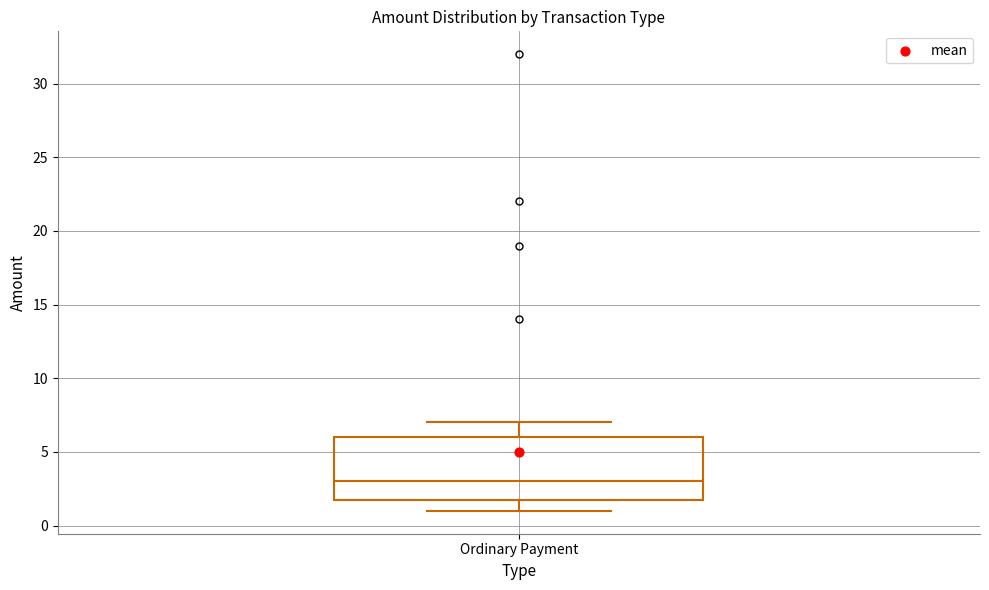

Transcribe this box plot: give where the median line is, the range the box spans, and where the two whiskers end, as read against the y-axis. The values are not printed on the chart, so give them approximately, as read against the axis.

median 3, box 2 to 6, whiskers 1 to 7